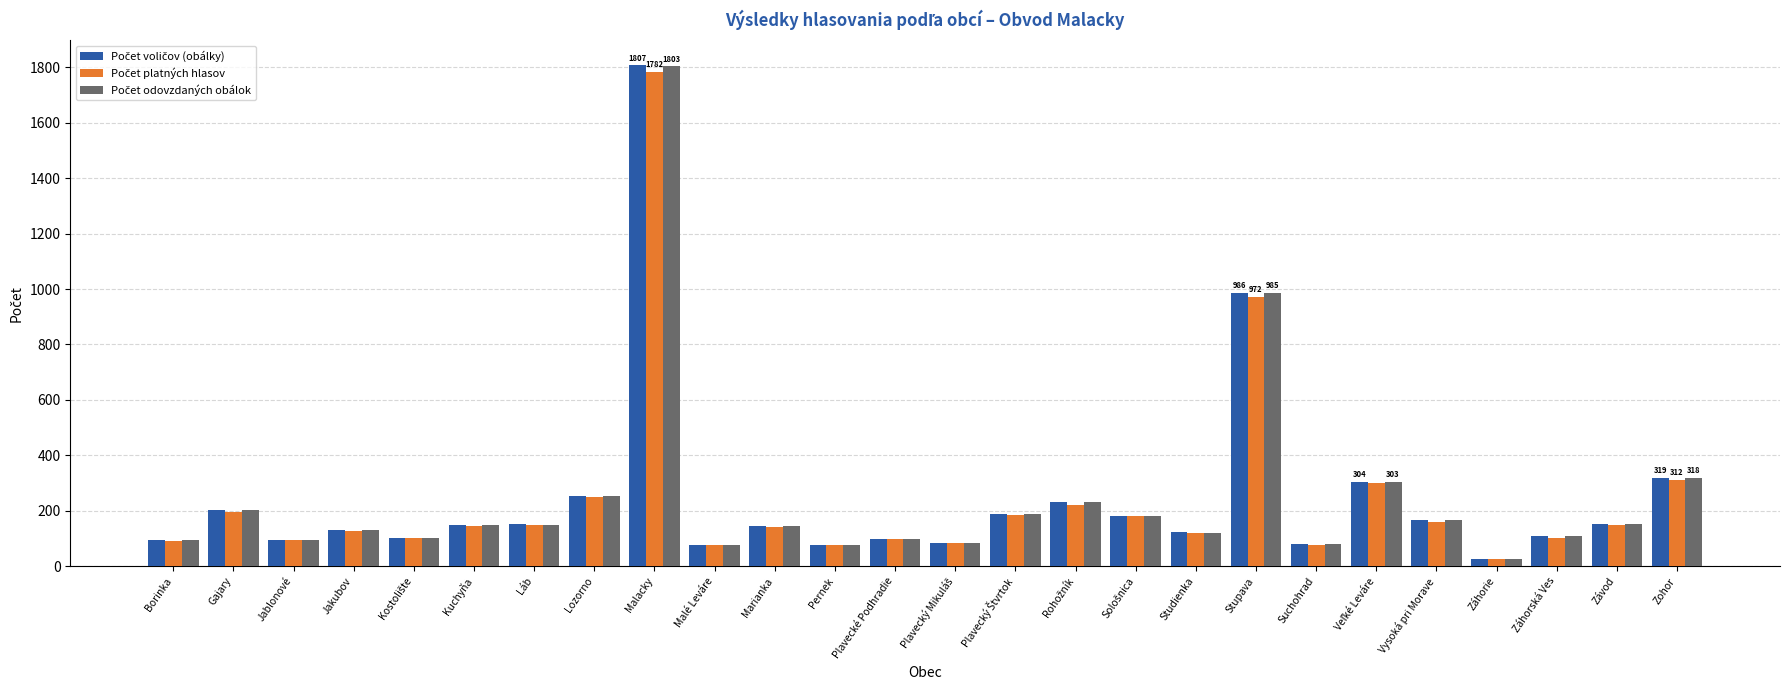

What is the total value across all series at Láb?

448